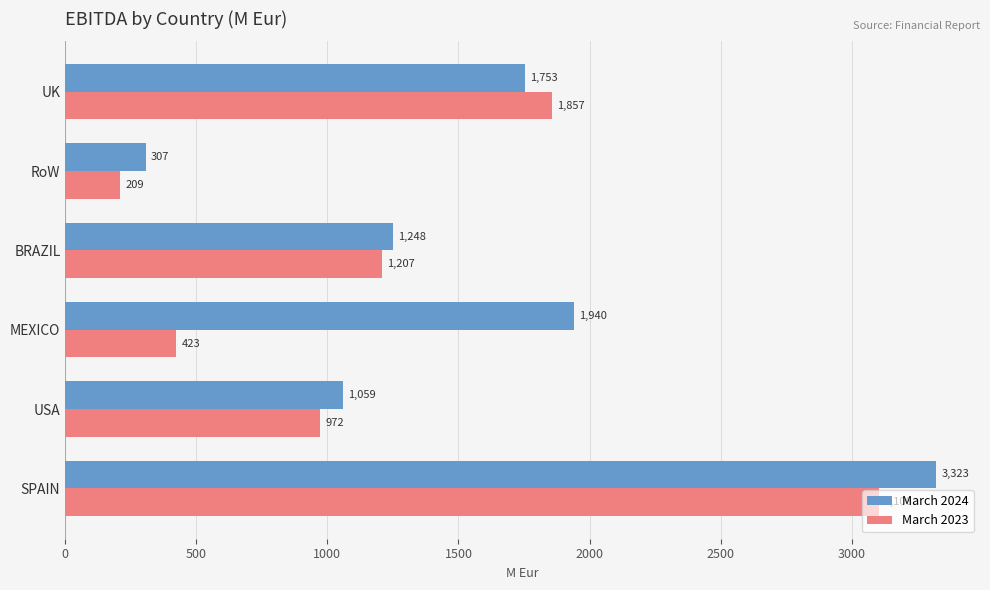

Which series has the widest spread of values?

March 2024